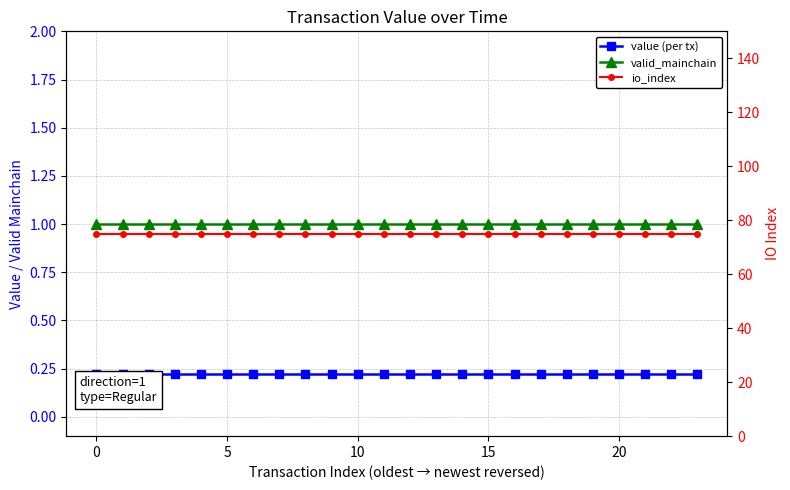

What is the average value of the io_index series?

75.0